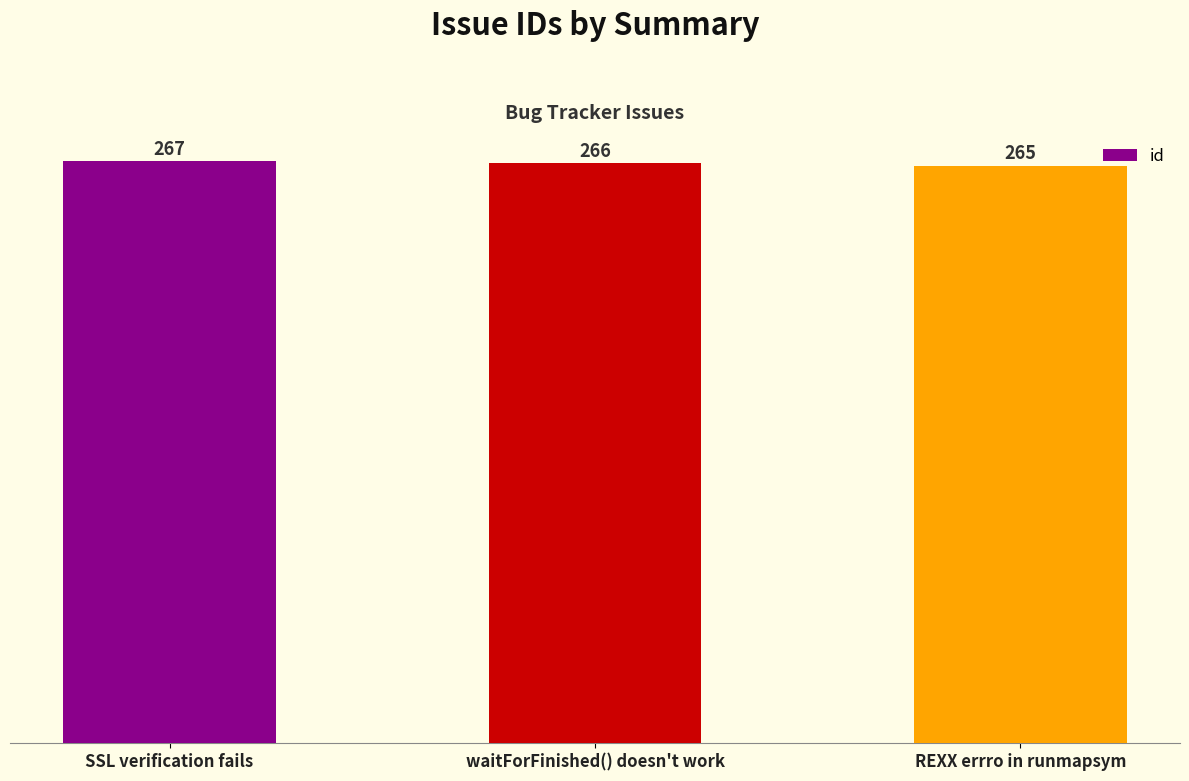

How many values are below 266?

1